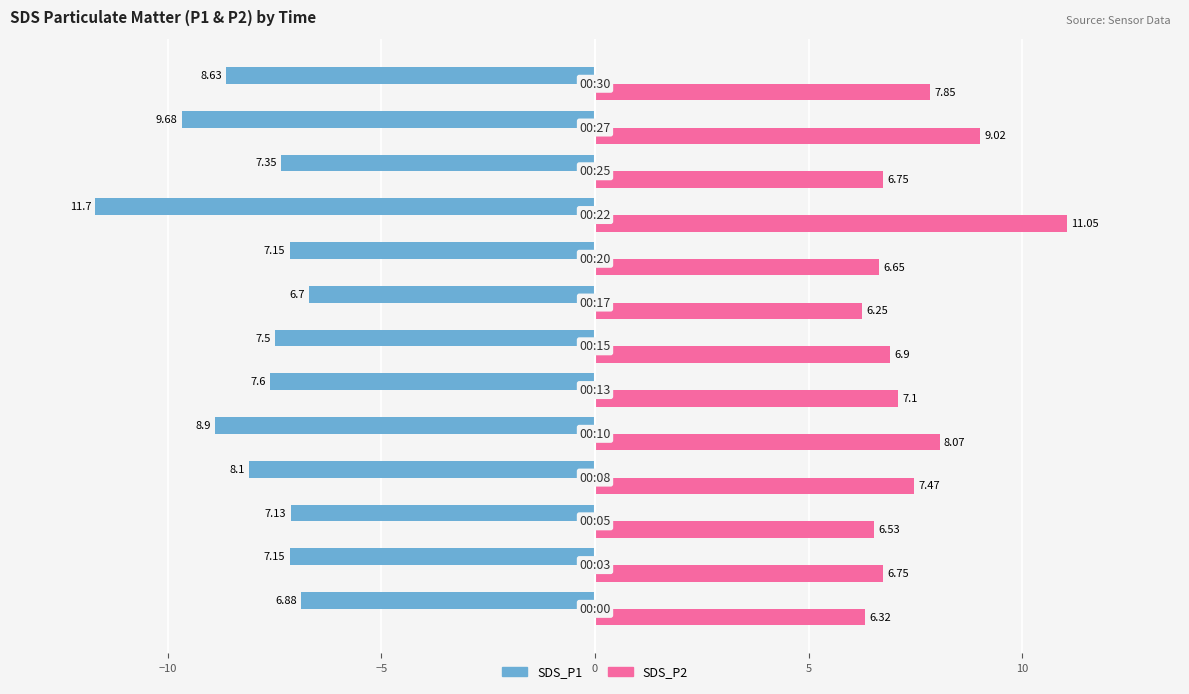

Which series has the largest range (max minus min)?

SDS_P1